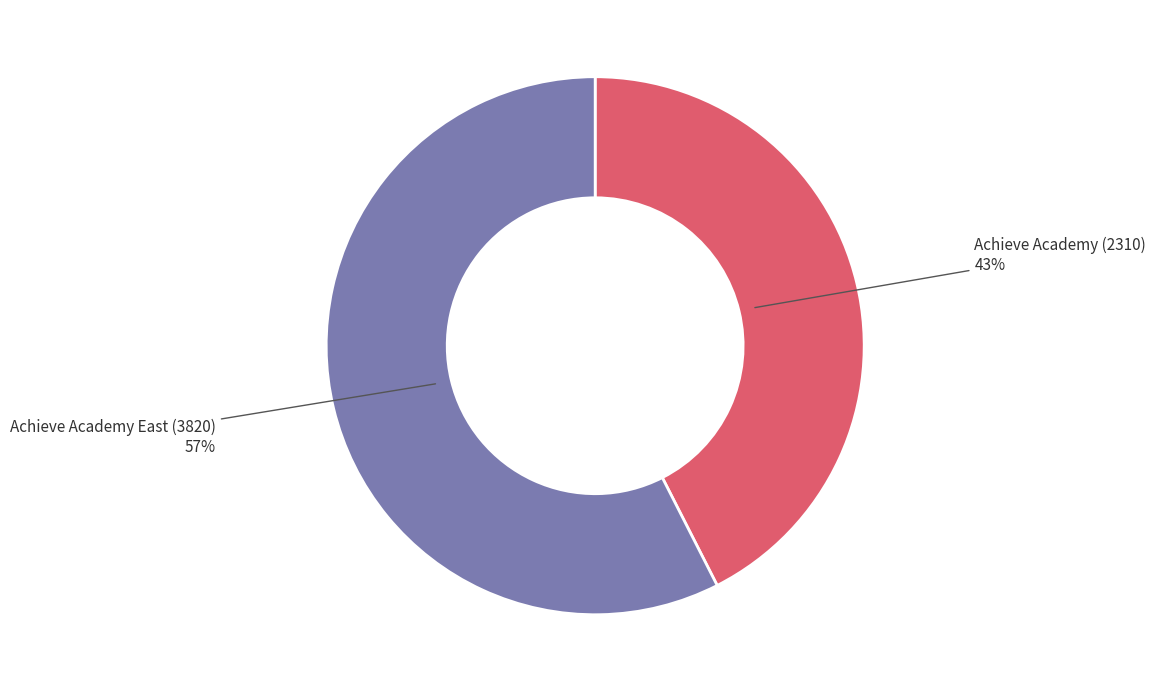

Is it true that Achieve Academy (2310) is 43% of the pie?

True